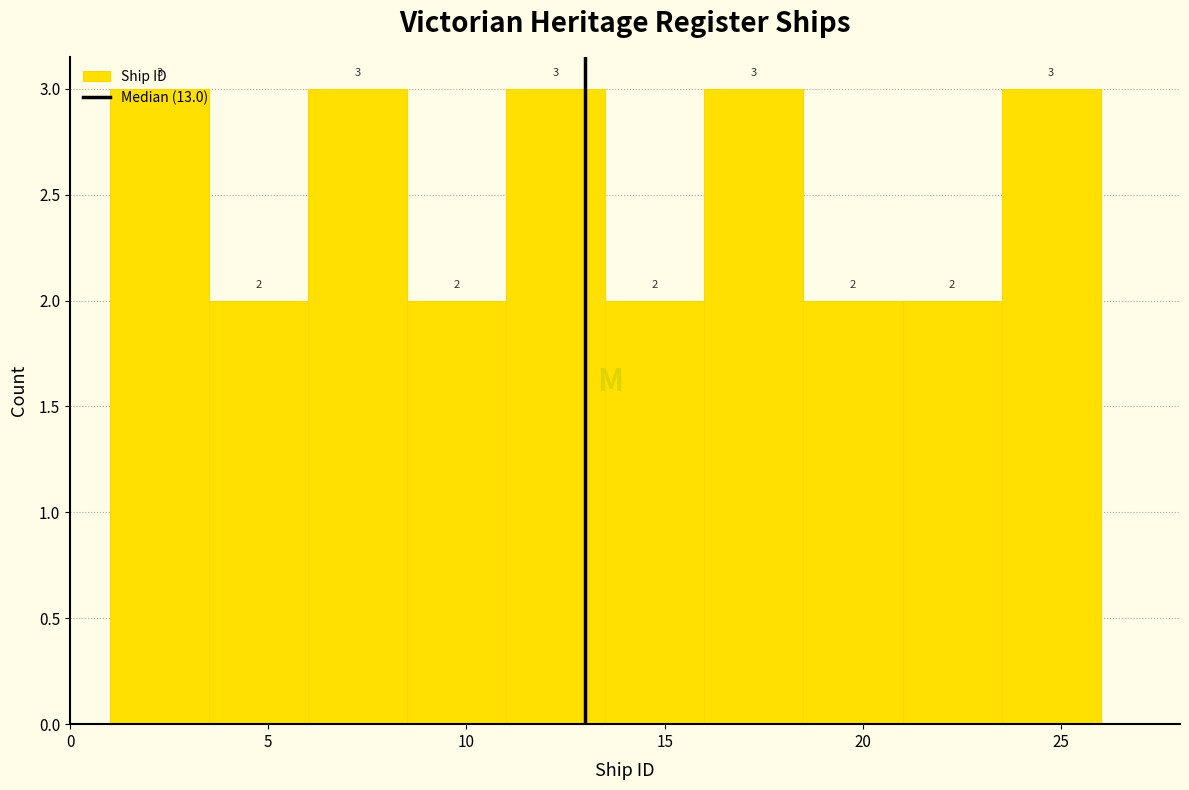

Reading left to right, list every bar in this chart as the range it spans on the x-axis followed by its height.

1.0 to 3.5: 3
3.5 to 6.0: 2
6.0 to 8.5: 3
8.5 to 11.0: 2
11.0 to 13.5: 3
13.5 to 16.0: 2
16.0 to 18.5: 3
18.5 to 21.0: 2
21.0 to 23.5: 2
23.5 to 26.0: 3